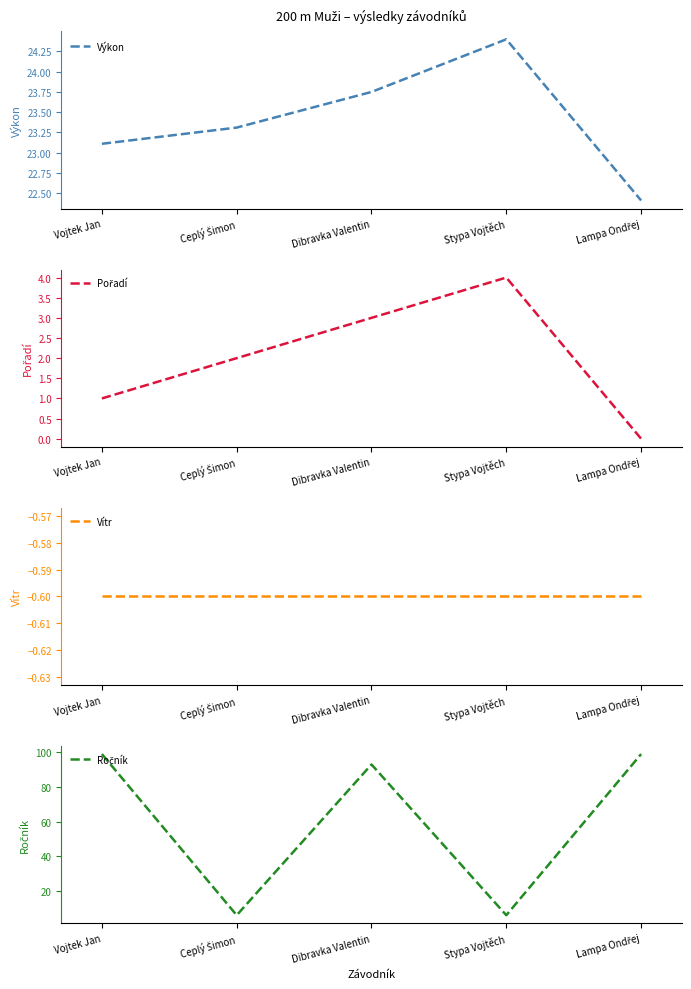

Which series changed the most between Vojtek Jan and Lampa Ondřej?

Pořadí